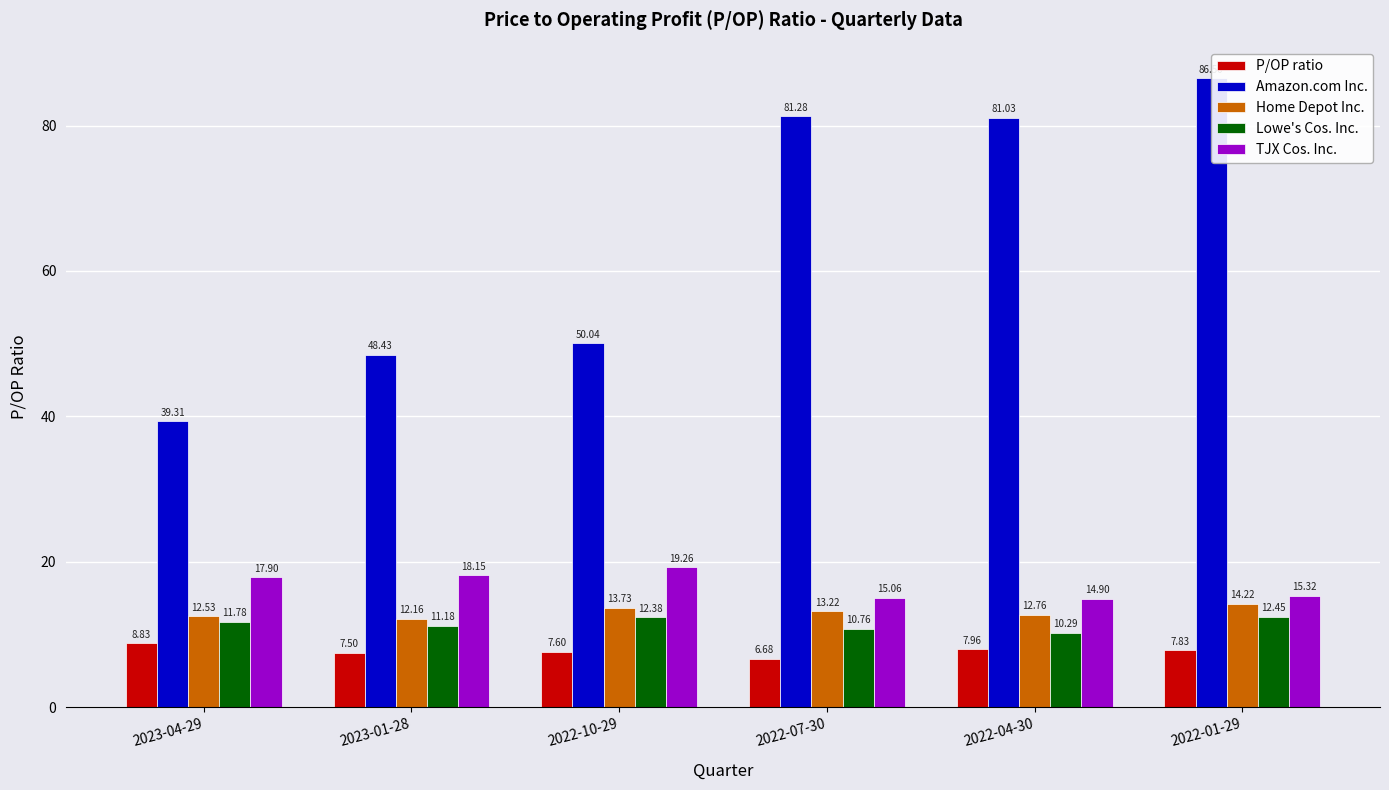

What is the total value across all series at 2022-07-30?

127.0